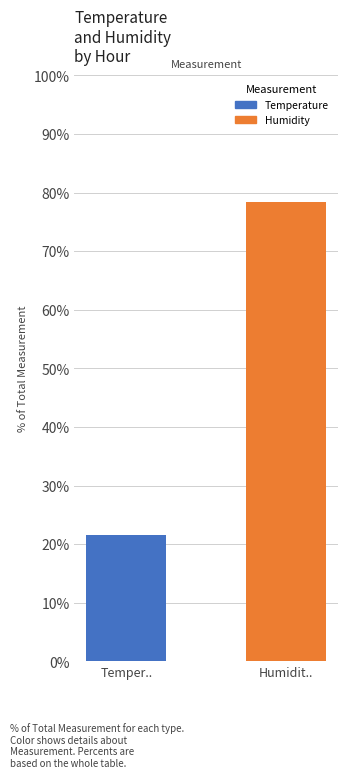

How many groups of bars are there?

1